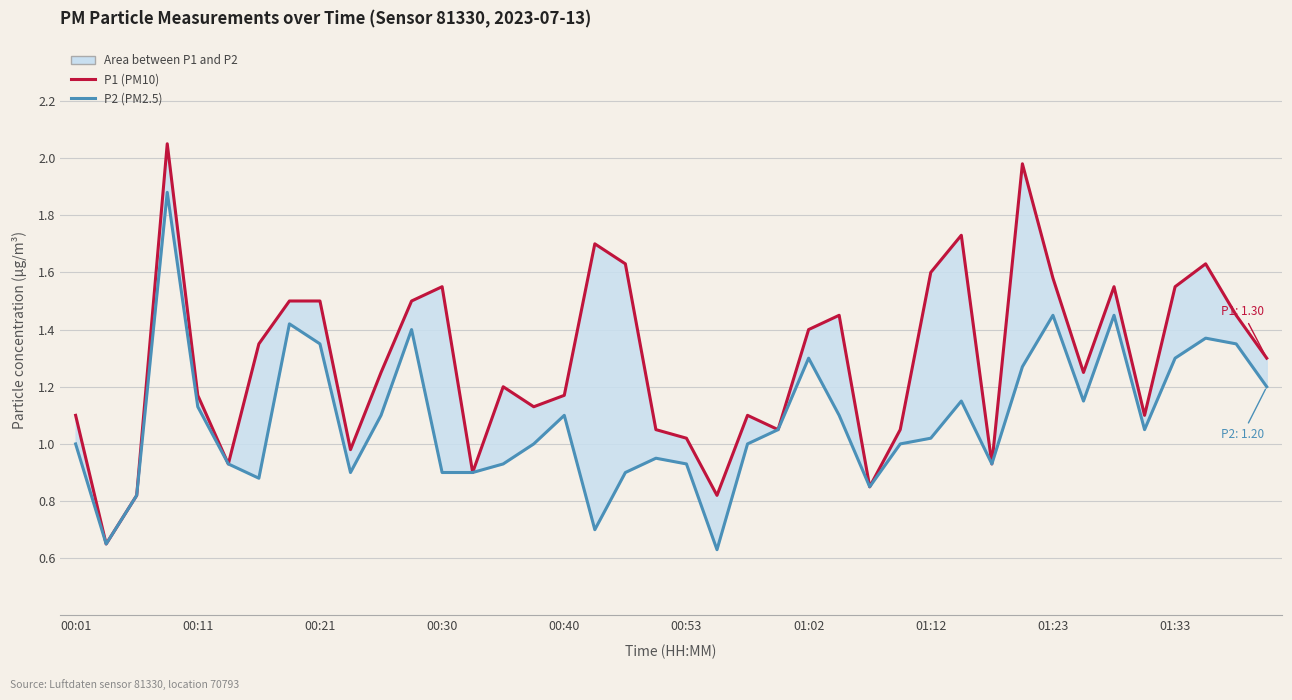

Rank the series by their maximum value, from highest to lowest.

P1, P2